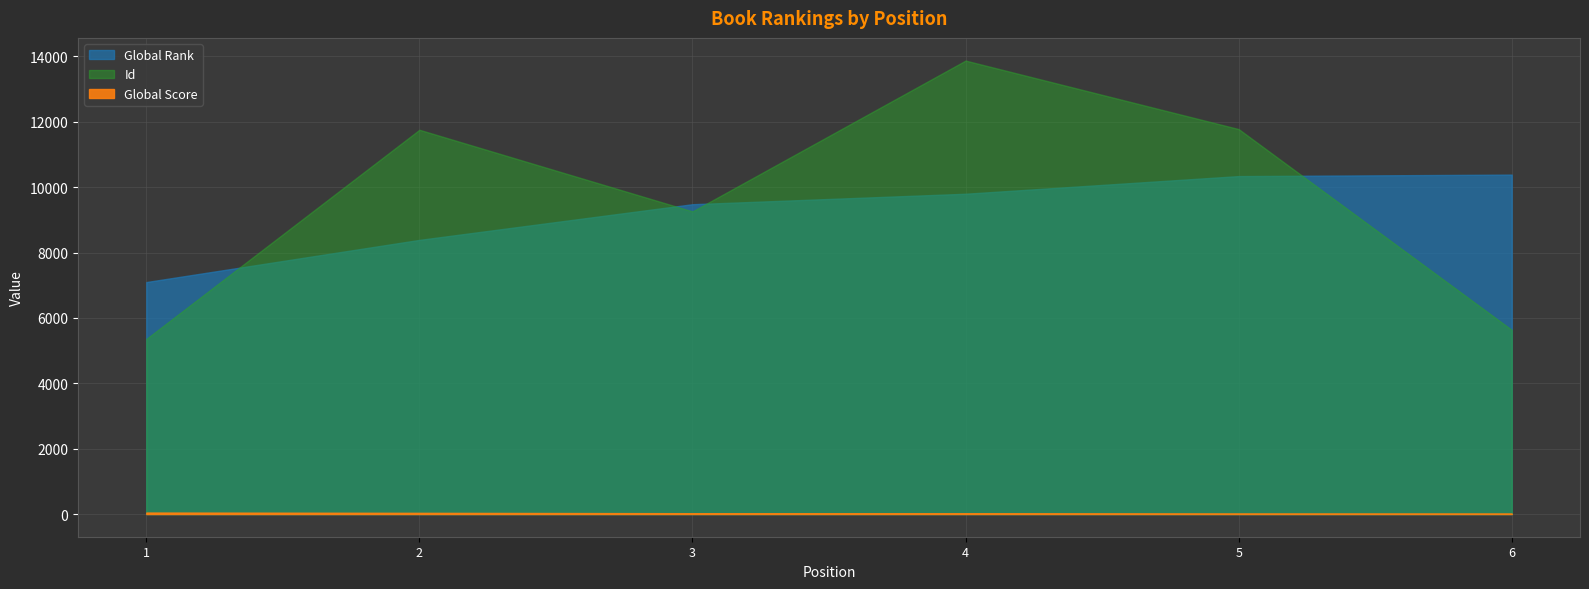

What is the value of the Global Score point at the 6th from the left?

15